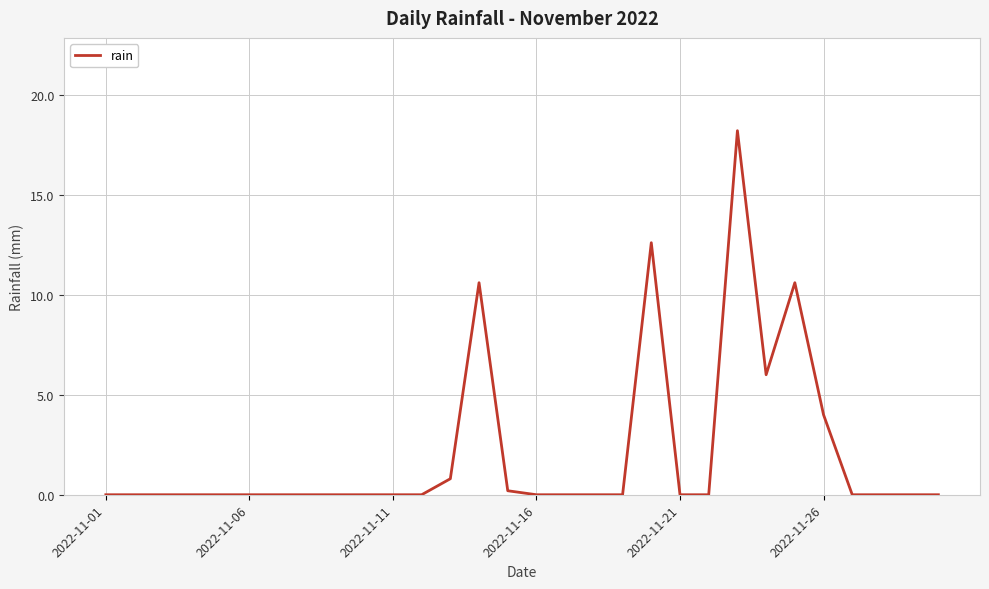

Does the chart have visible grid lines?

Yes